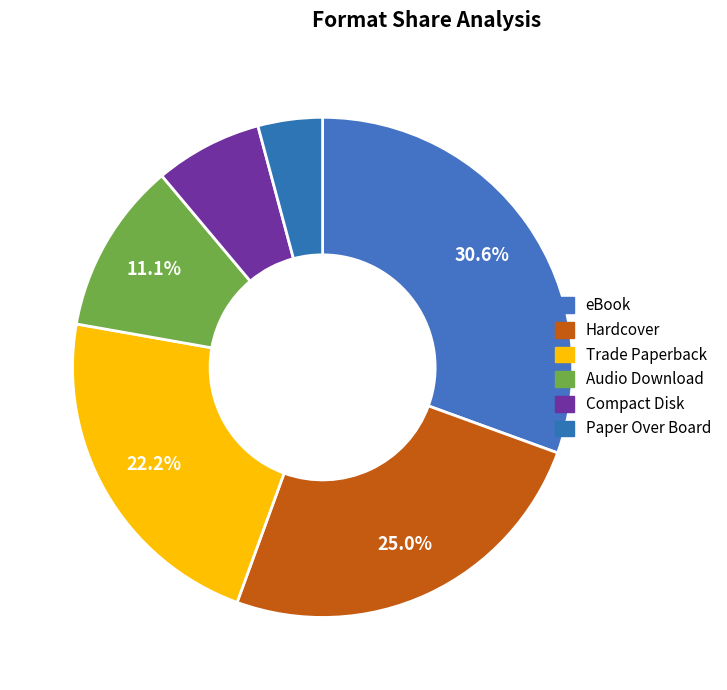

What is the largest slice in the pie chart?

eBook